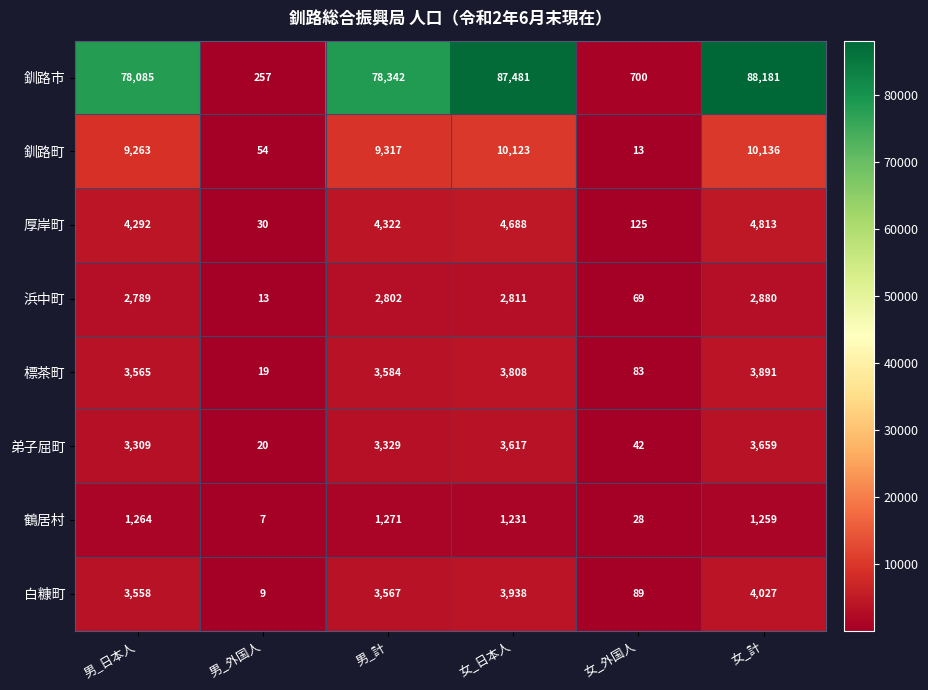

What is the greatest value displayed?

88181